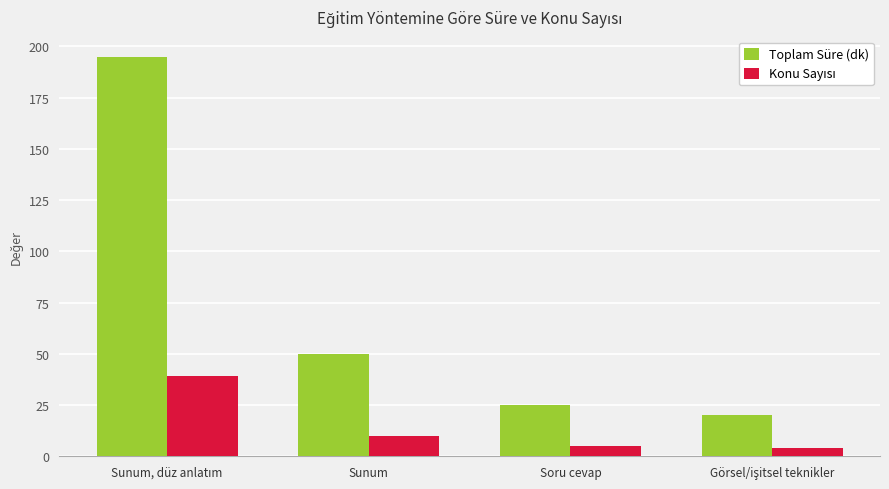

The Toplam Süre (dk) series shows 25 at Soru cevap. True or false?

True